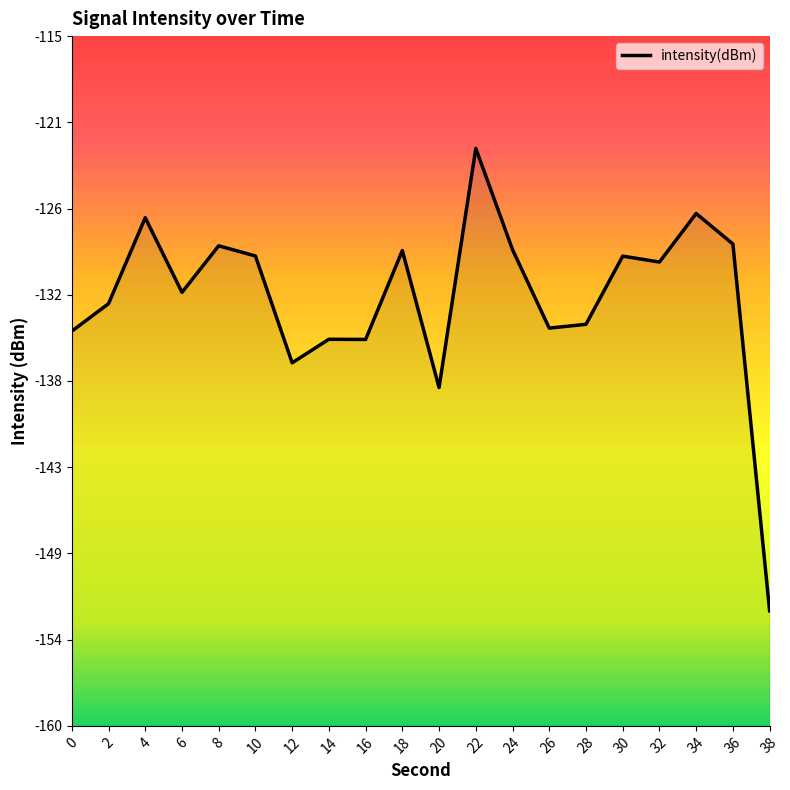

The chart shows a value of -134.8 at 16. True or false?

True